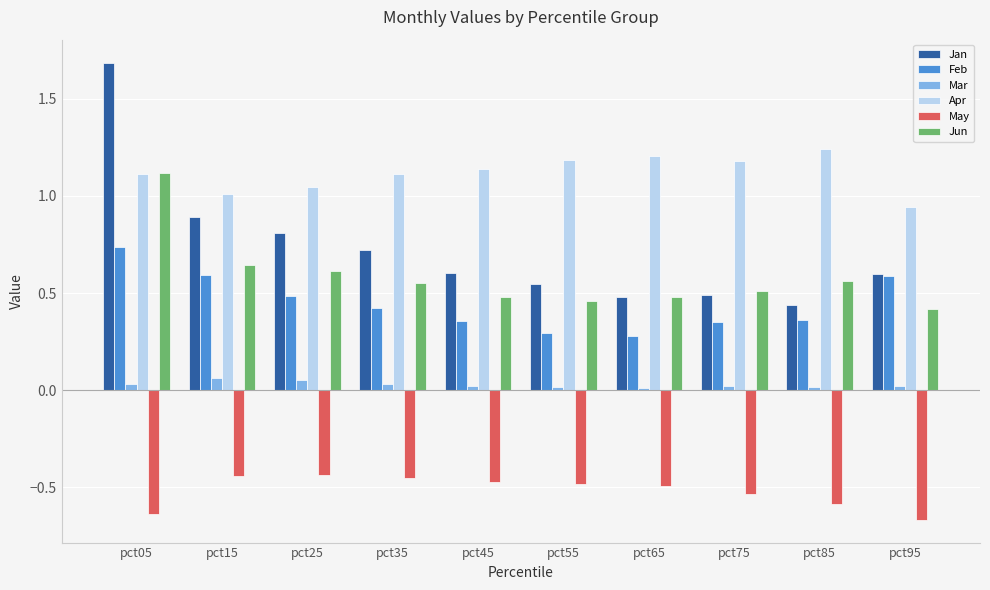

True or false: Jan has a value of 0.6 at pct95.

True